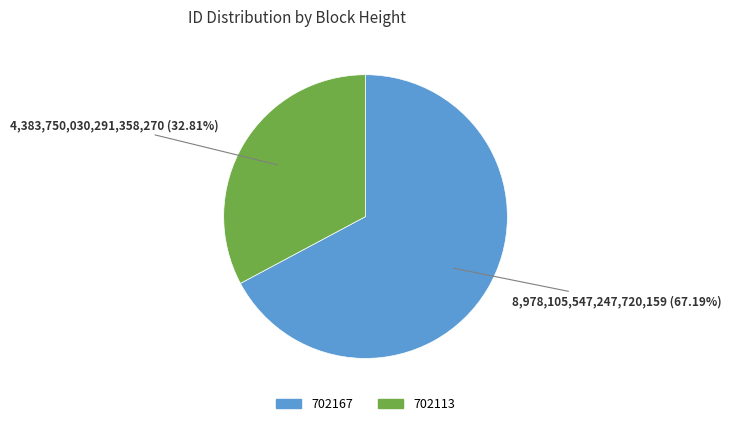

Rank the categories by value from lowest to highest.

702113, 702167